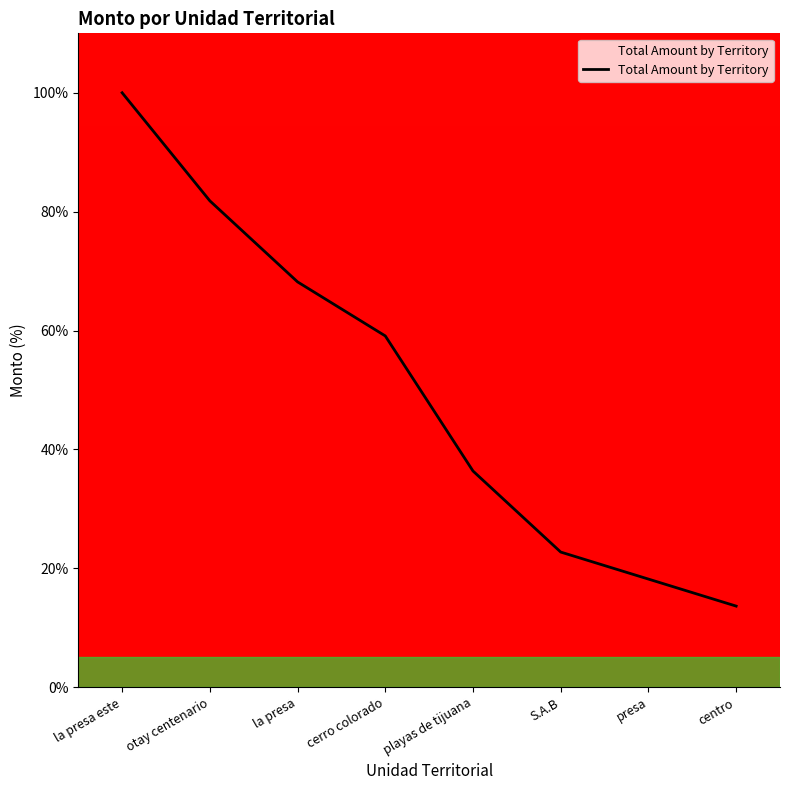

Reading left to right, extract all data points from this chart.

100.0	81.8	68.2	59.1	36.4	22.7	18.2	13.6